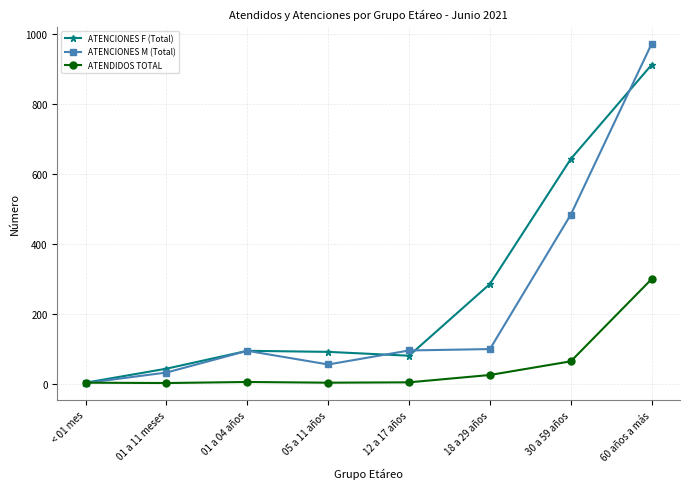

How many categories are shown in the chart?

8